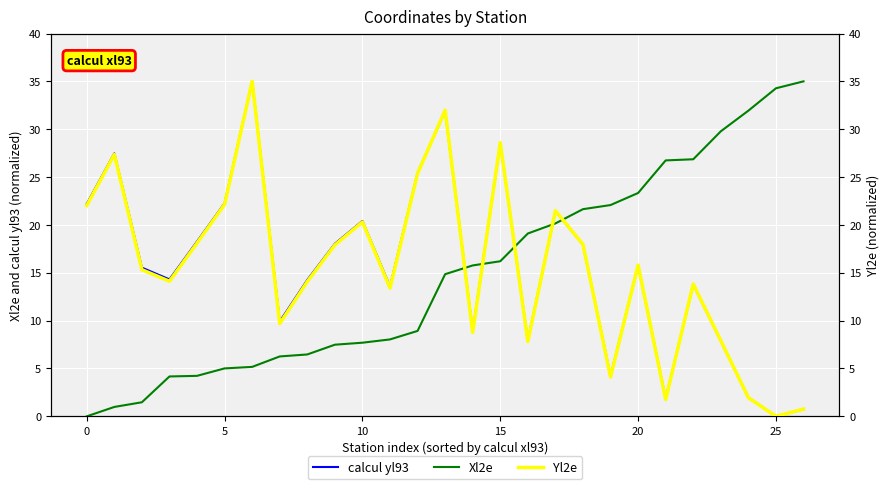

What is the highest value of the Xl2e series?

35.0